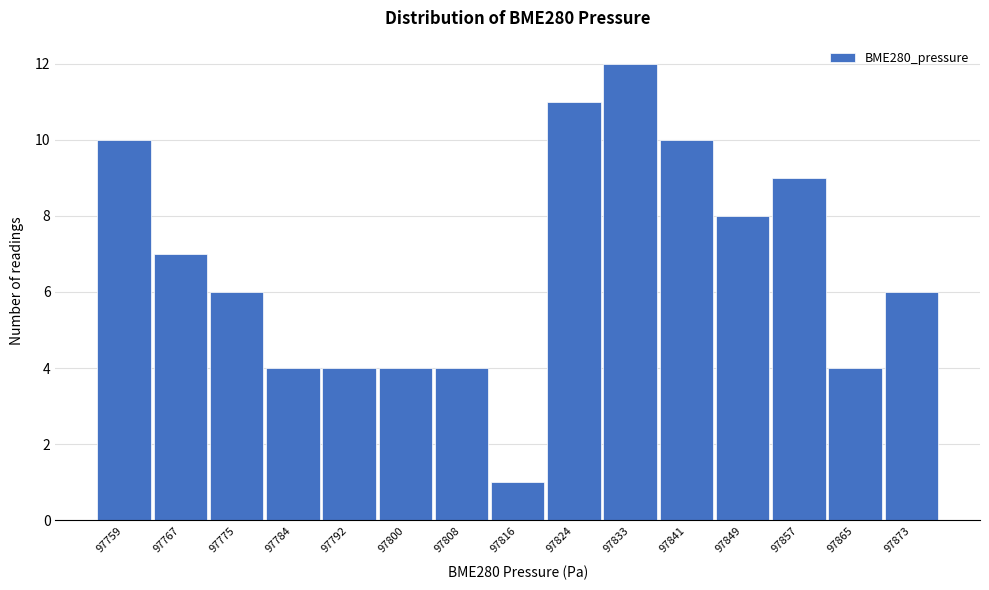

Reading left to right, extract all data points from this chart.

10	7	6	4	4	4	4	1	11	12	10	8	9	4	6